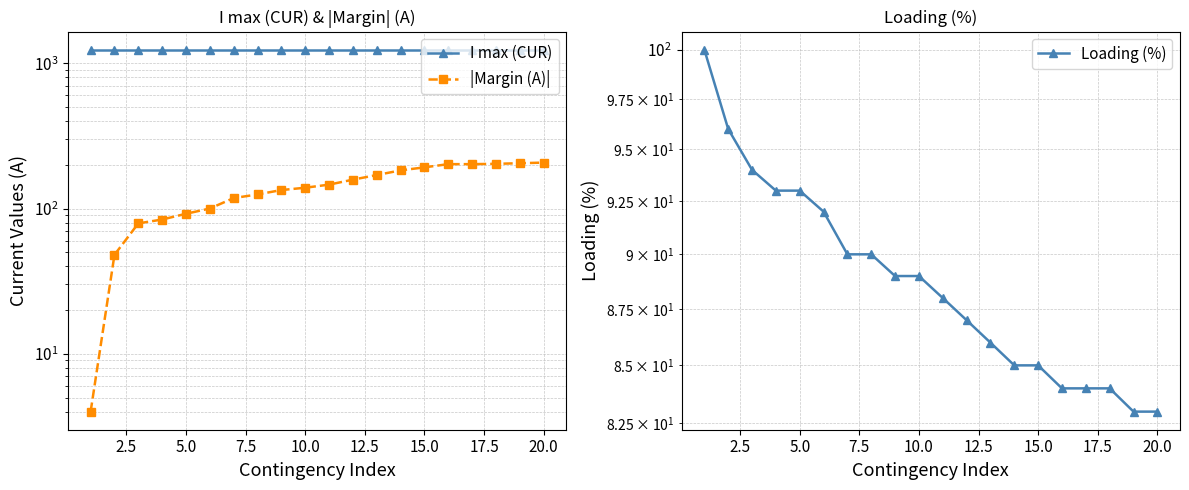

What is the sum of all |Margin (A)| values?

2791